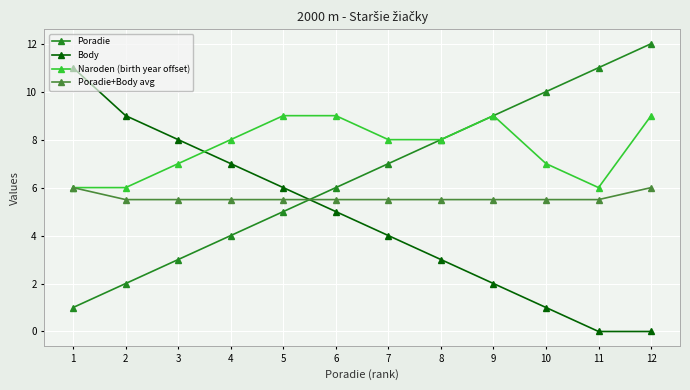

Reading left to right, transcribe all the data shown in this chart.

Poradie: 1=1.0	2=2.0	3=3.0	4=4.0	5=5.0	6=6.0	7=7.0	8=8.0	9=9.0	10=10.0	11=11.0	12=12.0
Body: 1=11.0	2=9.0	3=8.0	4=7.0	5=6.0	6=5.0	7=4.0	8=3.0	9=2.0	10=1.0	11=0.0	12=0.0
Naroden (birth year offset): 1=6.0	2=6.0	3=7.0	4=8.0	5=9.0	6=9.0	7=8.0	8=8.0	9=9.0	10=7.0	11=6.0	12=9.0
Poradie+Body avg: 1=6.0	2=5.5	3=5.5	4=5.5	5=5.5	6=5.5	7=5.5	8=5.5	9=5.5	10=5.5	11=5.5	12=6.0